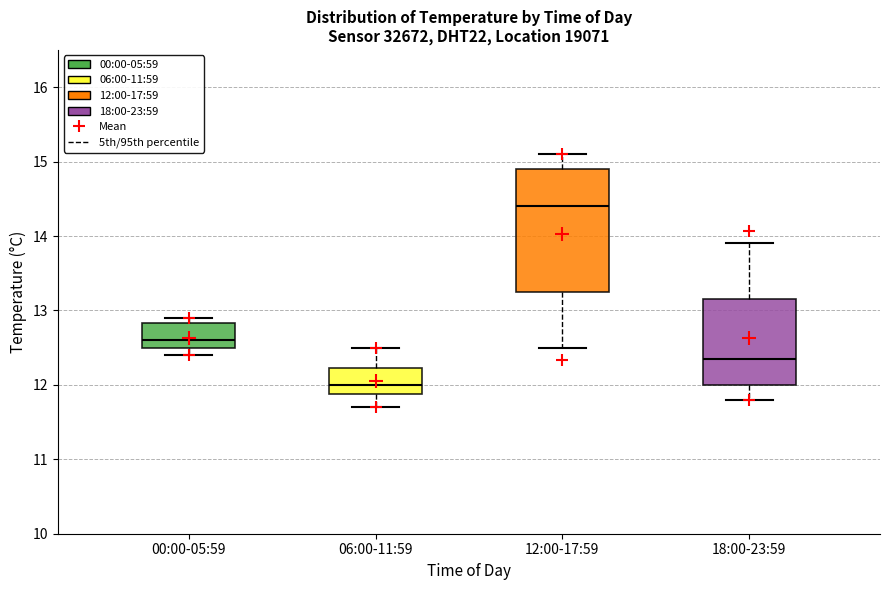

Reading left to right, transcribe this box plot: for each box, give where its median line is, the range the box spans, and where its two whiskers end, as read against the y-axis. The values are not printed on the chart, so give them approximately, as read against the axis.

00:00-05:59: median 12.6, box 12.5 to 12.8, whiskers 12.4 to 12.9
06:00-11:59: median 12.0, box 11.9 to 12.2, whiskers 11.7 to 12.5
12:00-17:59: median 14.4, box 13.3 to 14.9, whiskers 12.5 to 15.1
18:00-23:59: median 12.4, box 12.0 to 13.2, whiskers 11.8 to 13.9